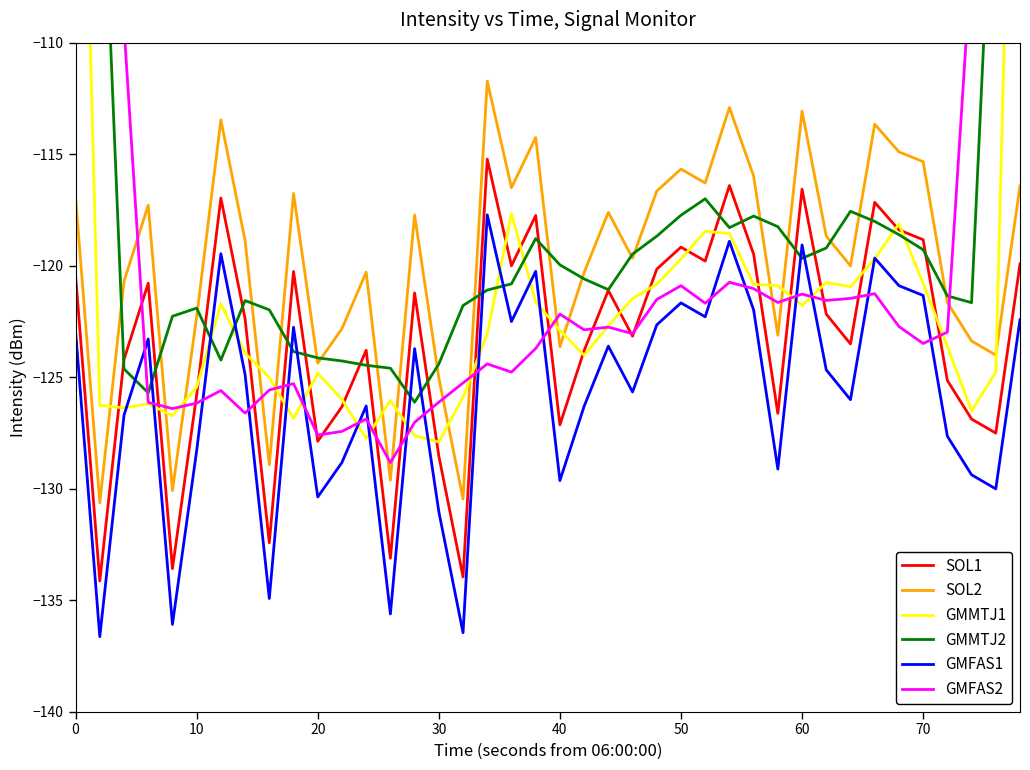

What is the value of the GMFAS1 point at the 39th from the left?

-130.0